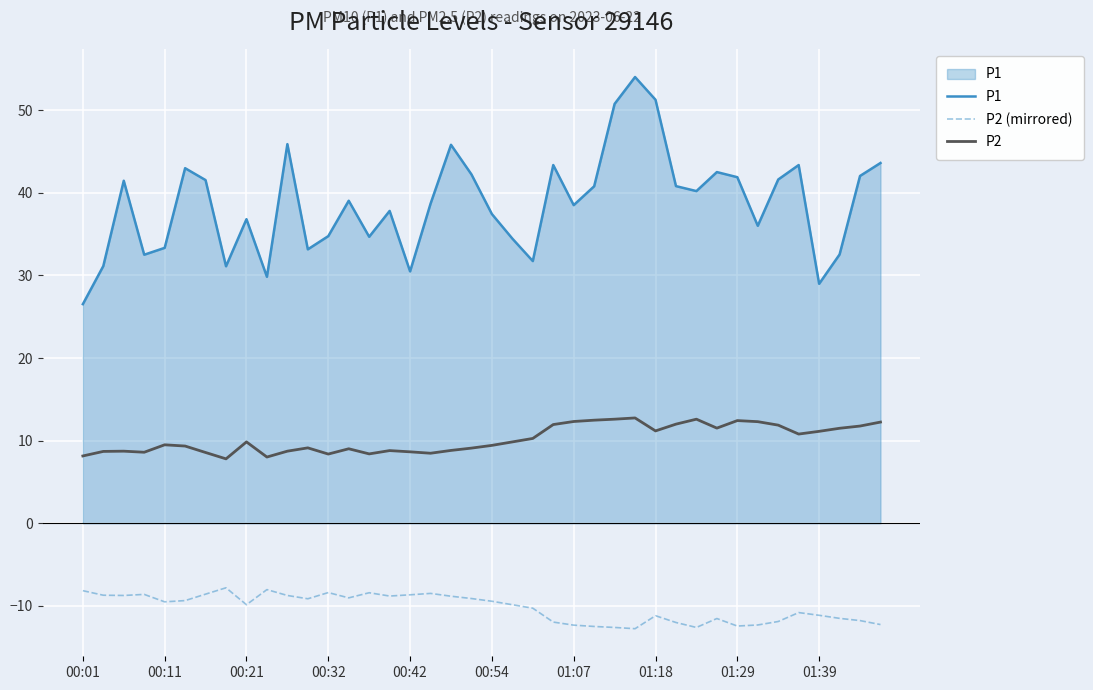

True or false: P2 (mirrored) and P2 cross at least once.

False